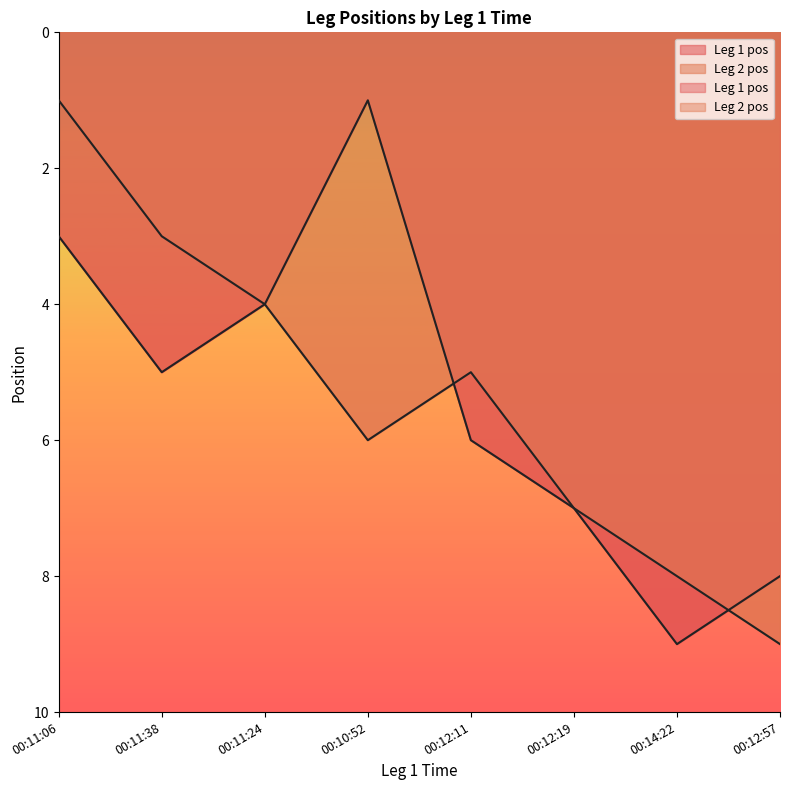

What is the difference between the maximum and minimum values in the Leg 2 pos series?

8